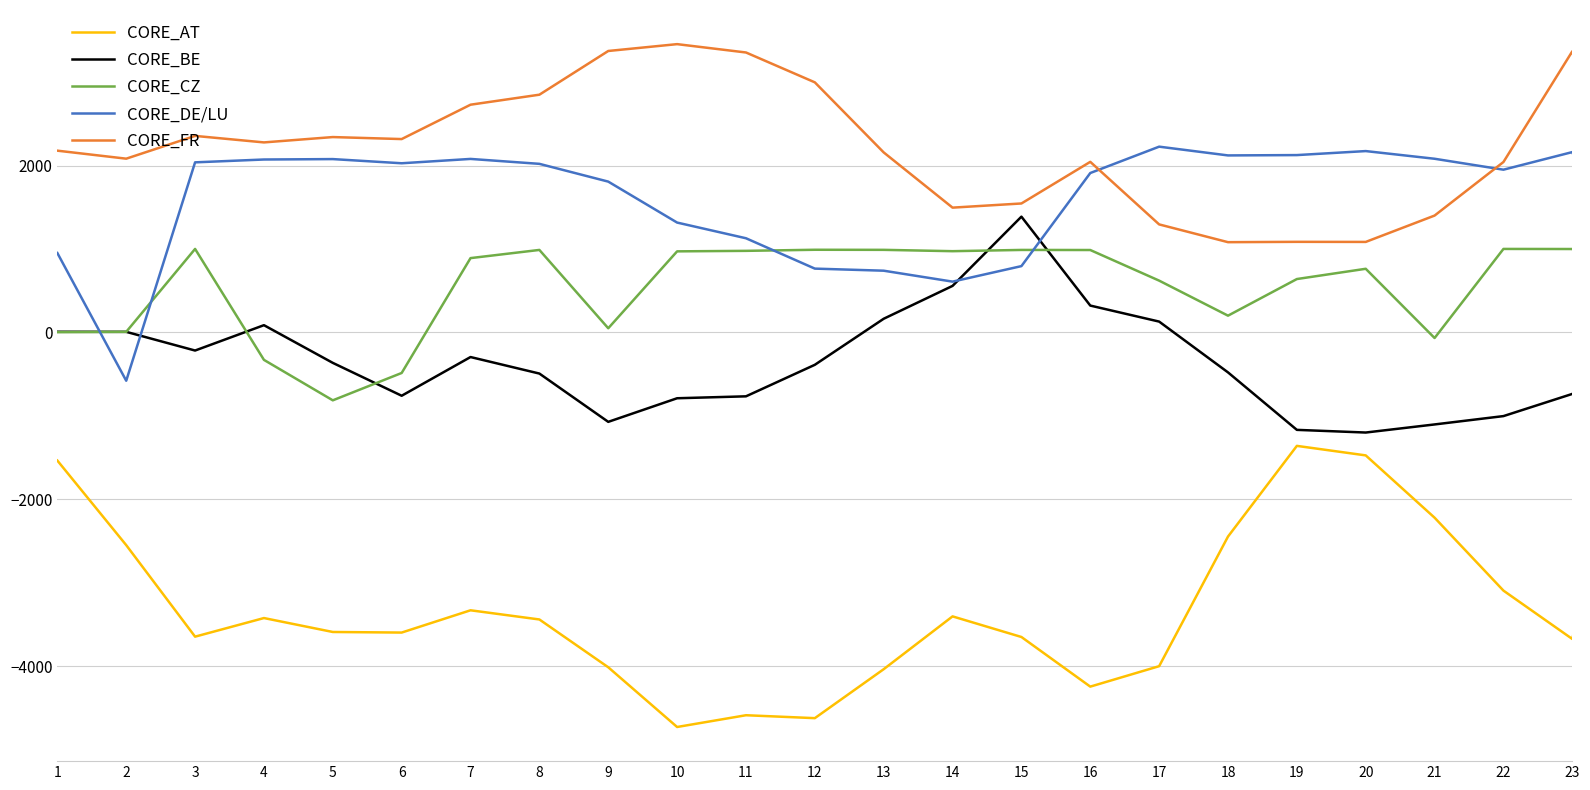

Which series has the widest spread of values?

CORE_AT